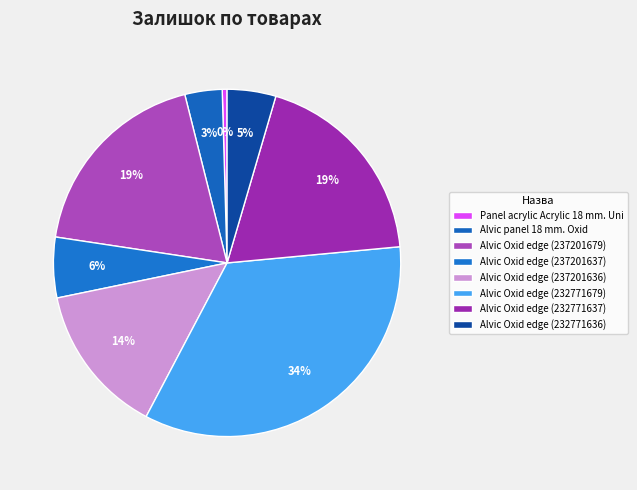

True or false: Alvic Oxid edge (232771636) accounts for 14% of the total.

False